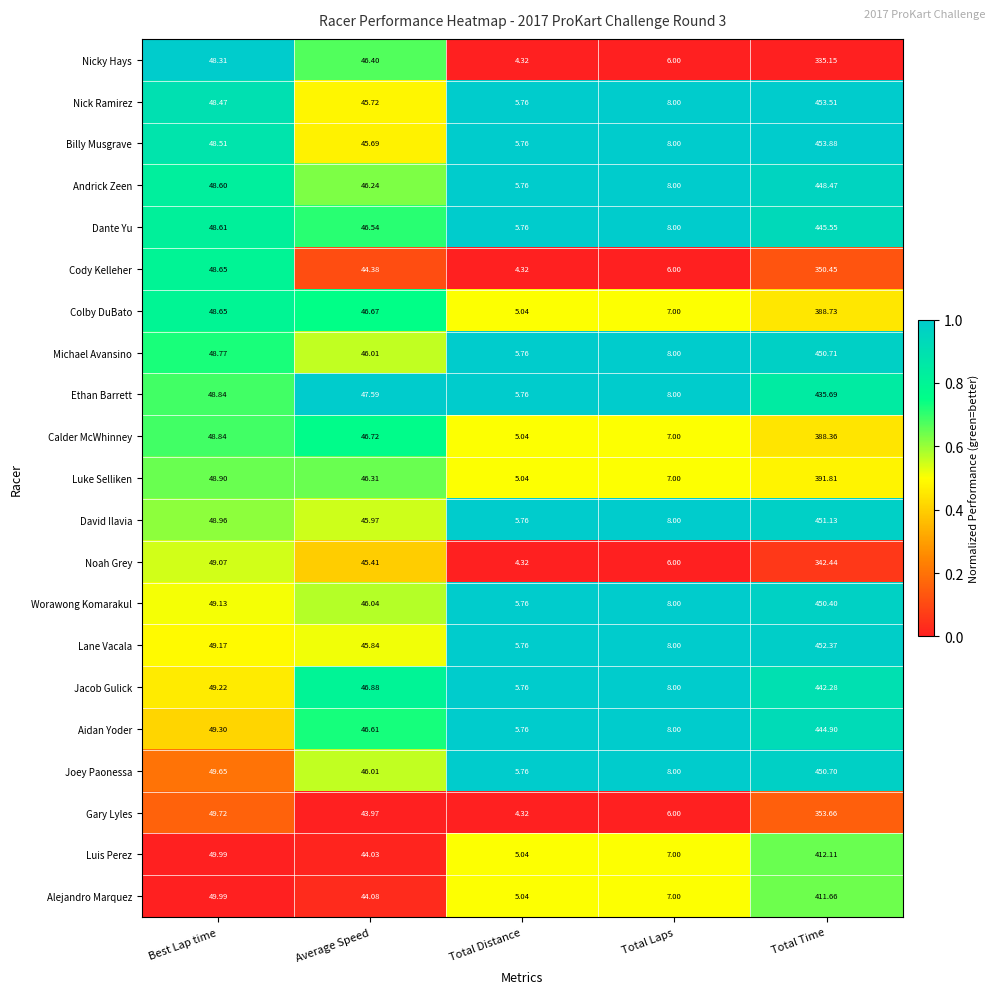

Which category has the highest value across all series?

Total Time